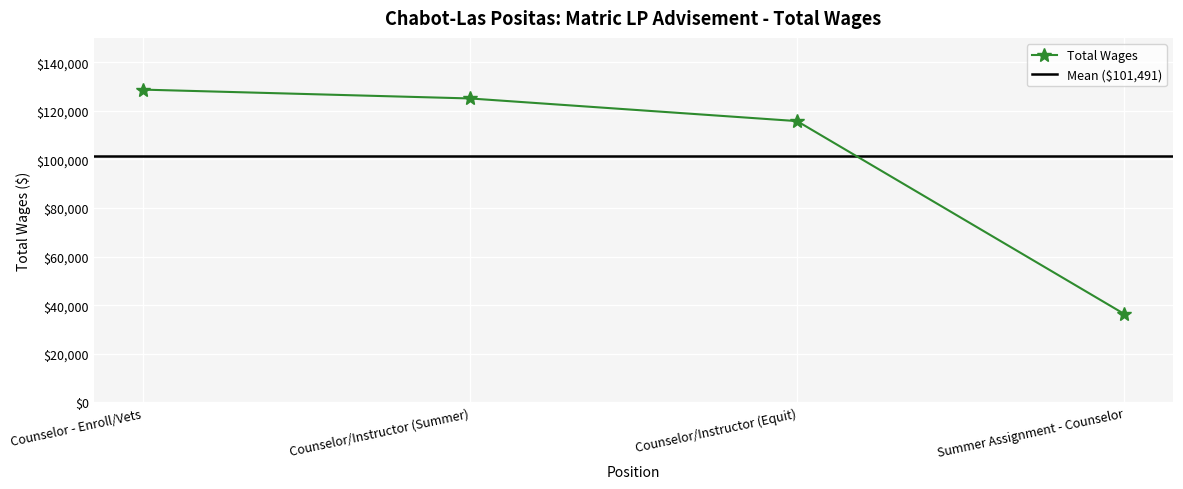

Rank the categories by Total Wages value from lowest to highest.

Summer Assignment - Counselor, Counselor/Instructor (Equit), Counselor/Instructor (Summer), Counselor - Enroll/Vets